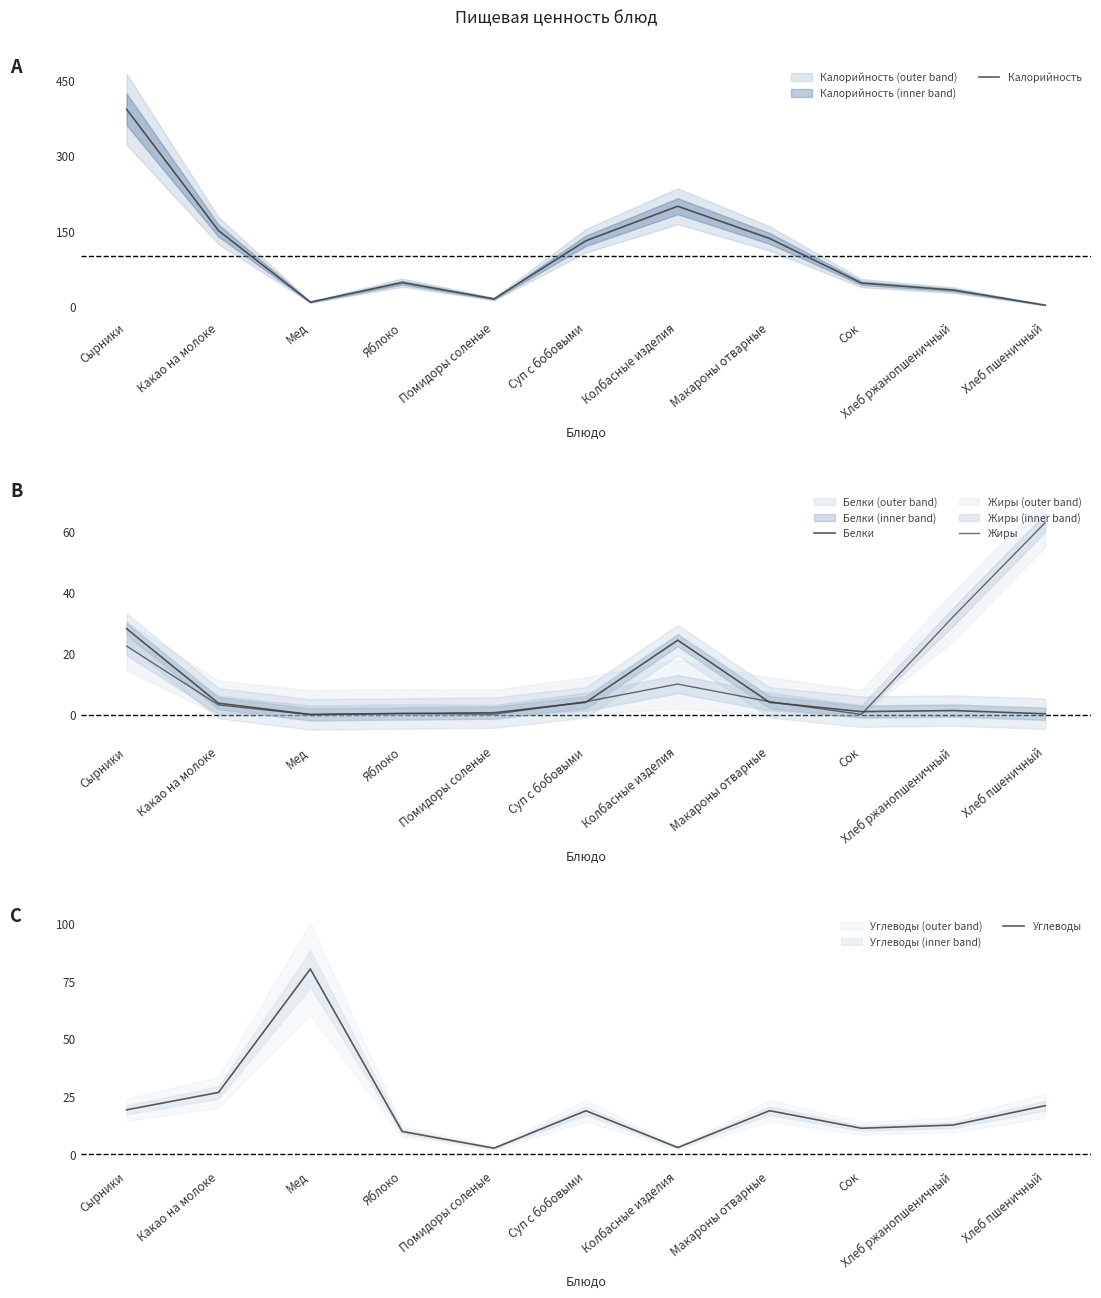

How many times do Углеводы and Жиры cross each other?

4